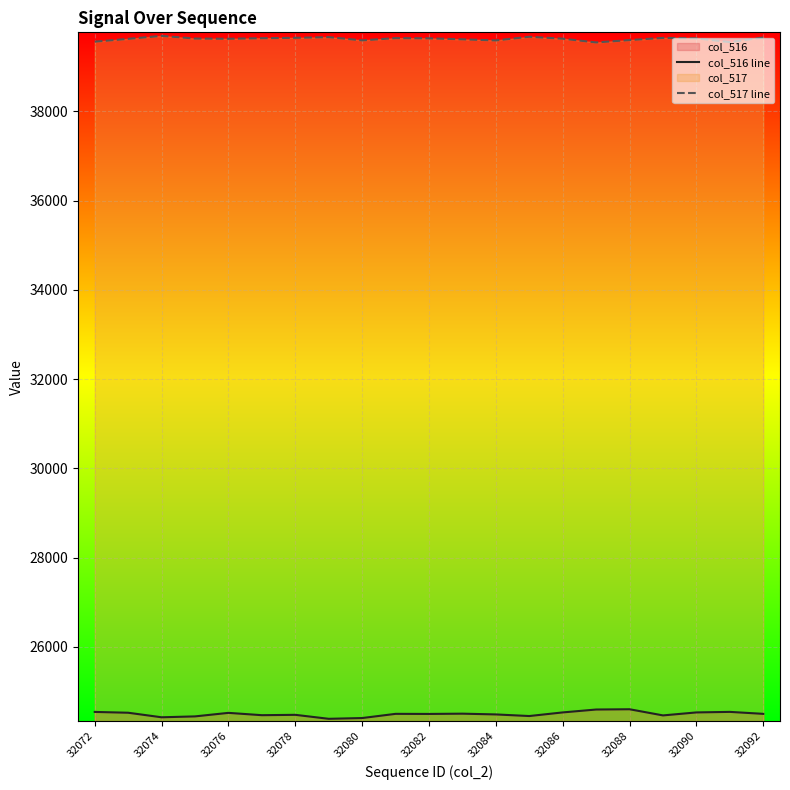

Which series has the largest range (max minus min)?

col_516 line